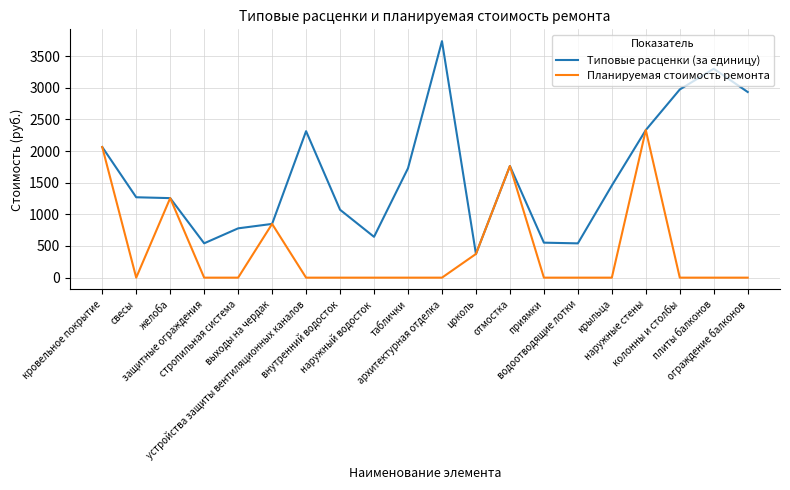

List the series in order of their peak value, highest first.

Типовые расценки (за единицу), Планируемая стоимость ремонта